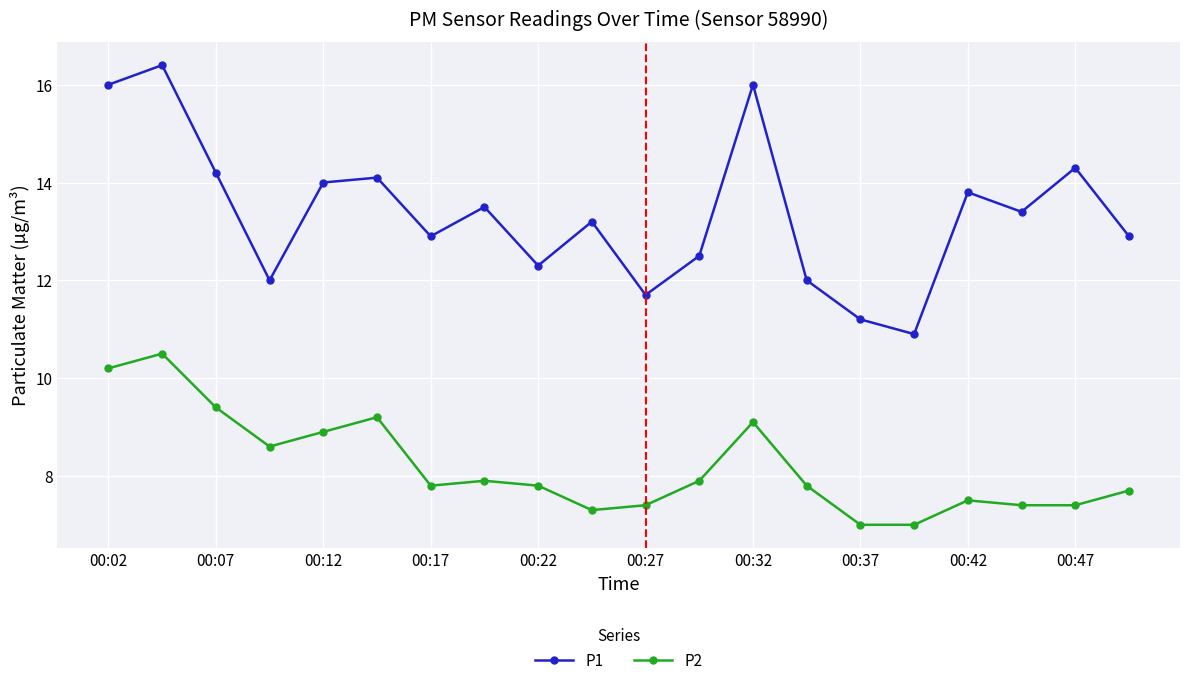

How many interior local peaks does the P2 series have?

5